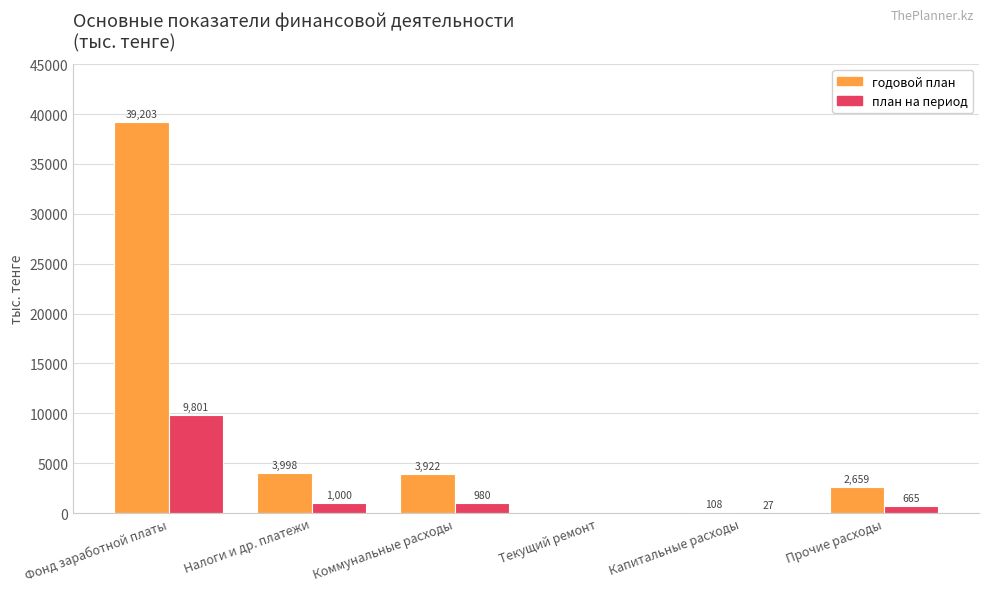

How many groups of bars are there?

6